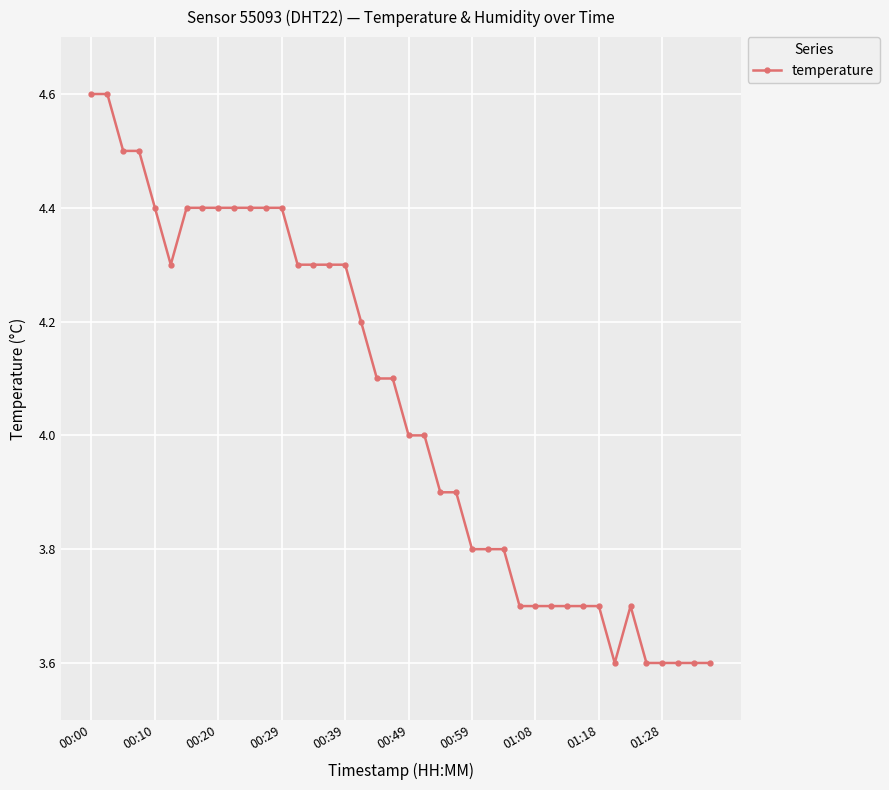

What is the value of the 23rd point from the left?

3.9